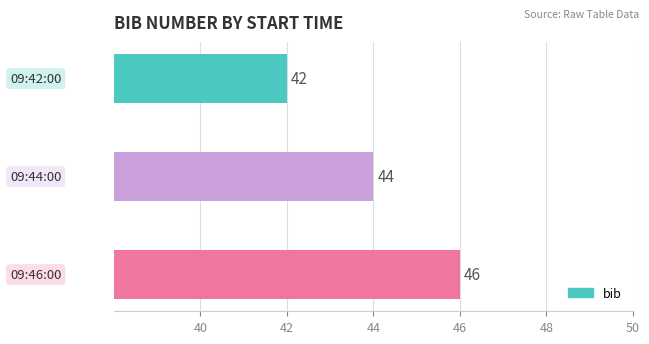

What is the difference between the maximum and minimum values?

4